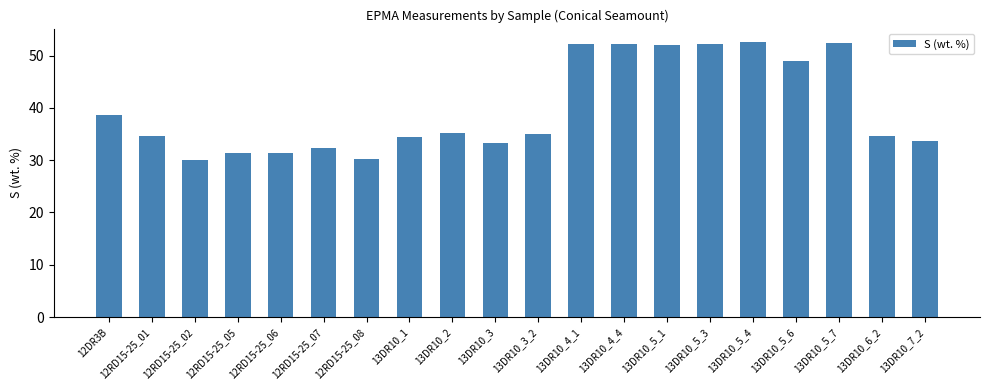

What is the difference between the second highest and minimum values?

22.4